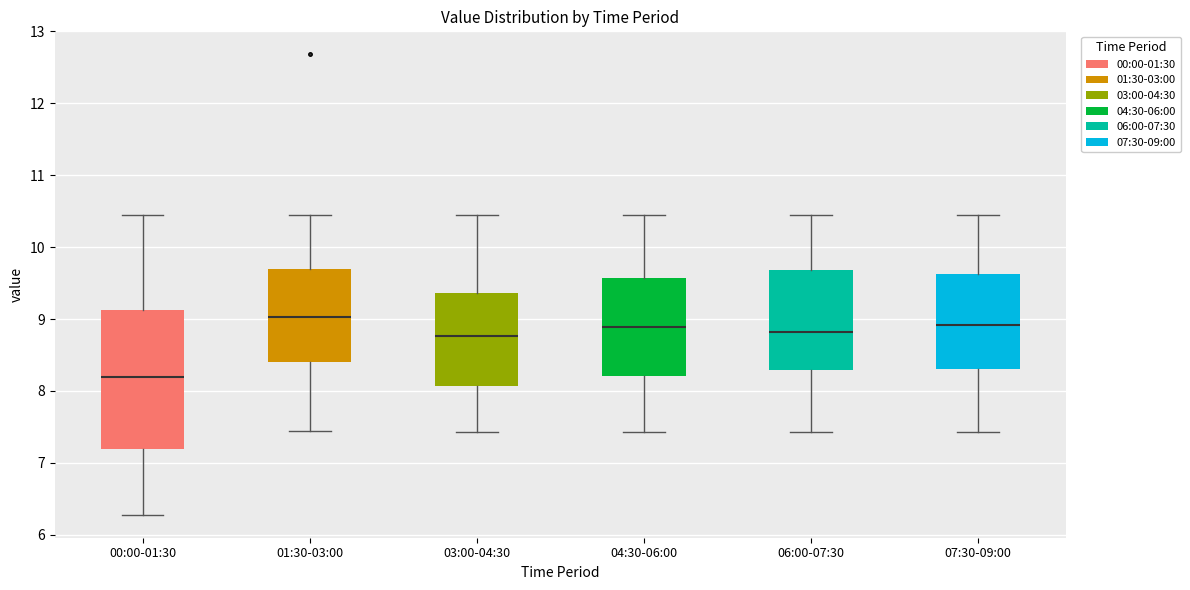

Where is the lower edge of the box for 04:30-06:00 on the y-axis? The values are not printed on the chart, so give them approximately, as read against the axis.

8.2